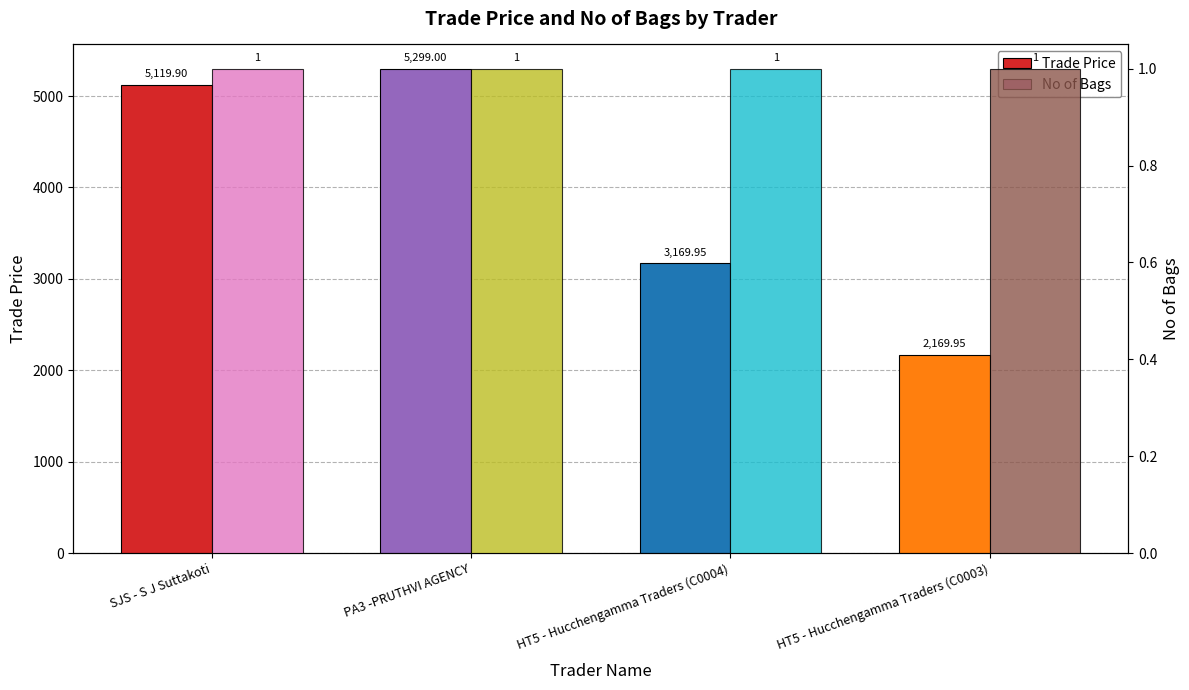

At which category is the sum across all series the highest?

PA3 -PRUTHVI AGENCY